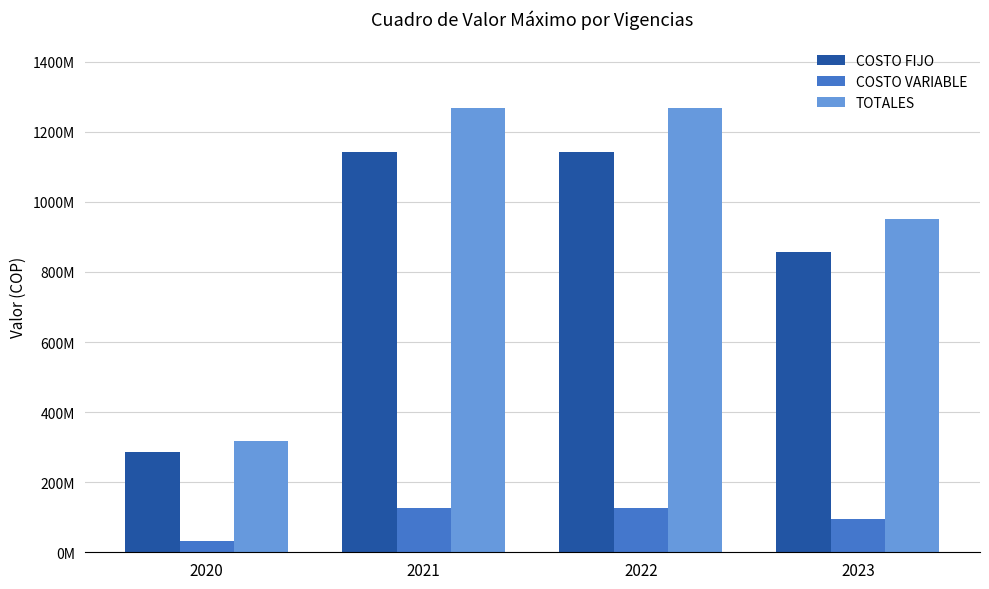

Reading left to right, list all the values displayed in this chart.

COSTO FIJO: 2020=285299929.5	2021=1141199717.0	2022=1141199717.0	2023=855899788.5
COSTO VARIABLE: 2020=31699992.0	2021=126799969.0	2022=126799969.0	2023=95099976.0
TOTALES: 2020=316999921.5	2021=1267999686.0	2022=1267999686.0	2023=950999764.5